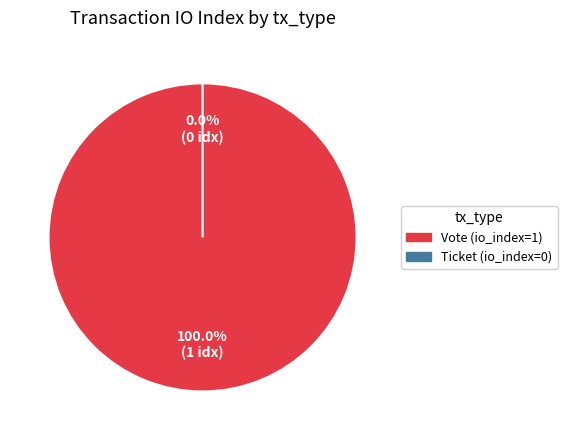

What is the change in value from Vote (io_index=1) to Ticket (io_index=0)?

-1